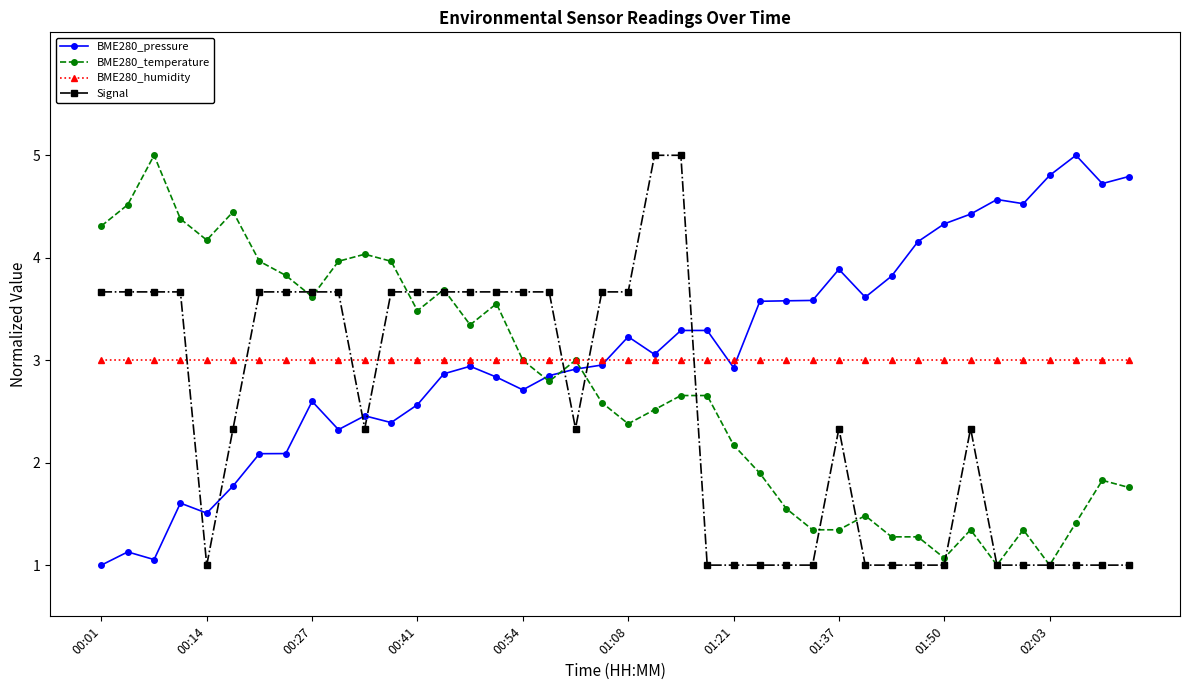

What is the value of the BME280_humidity point at the 32nd from the left?

3.0